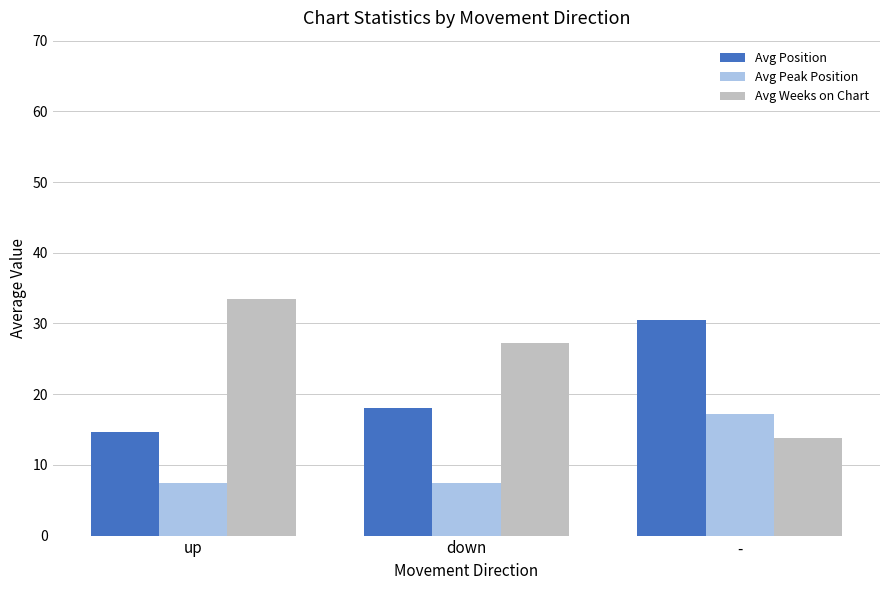

At how many categories does at least one series exceed 19?

3